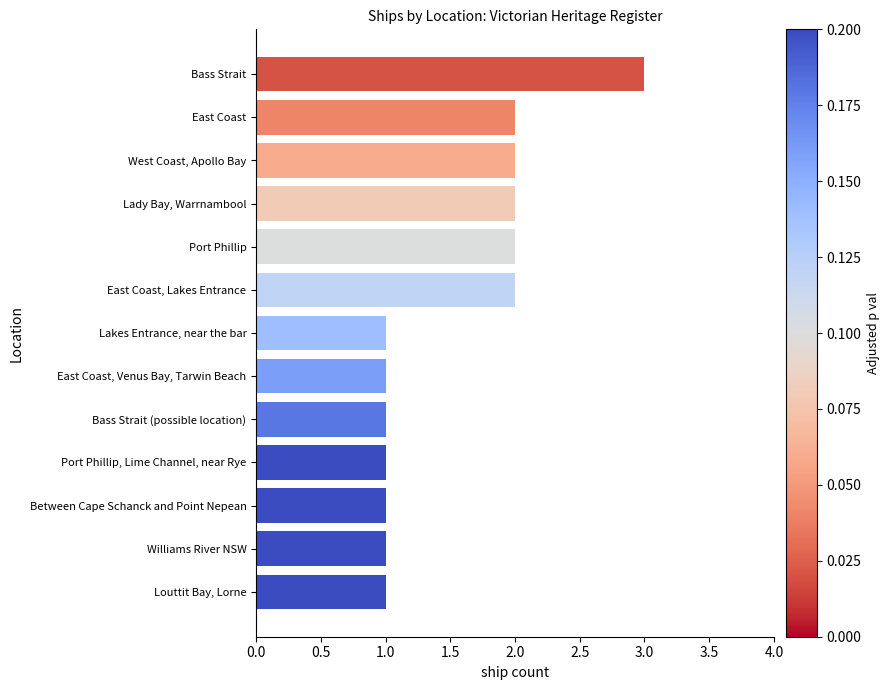

What is the sum of all values?

20